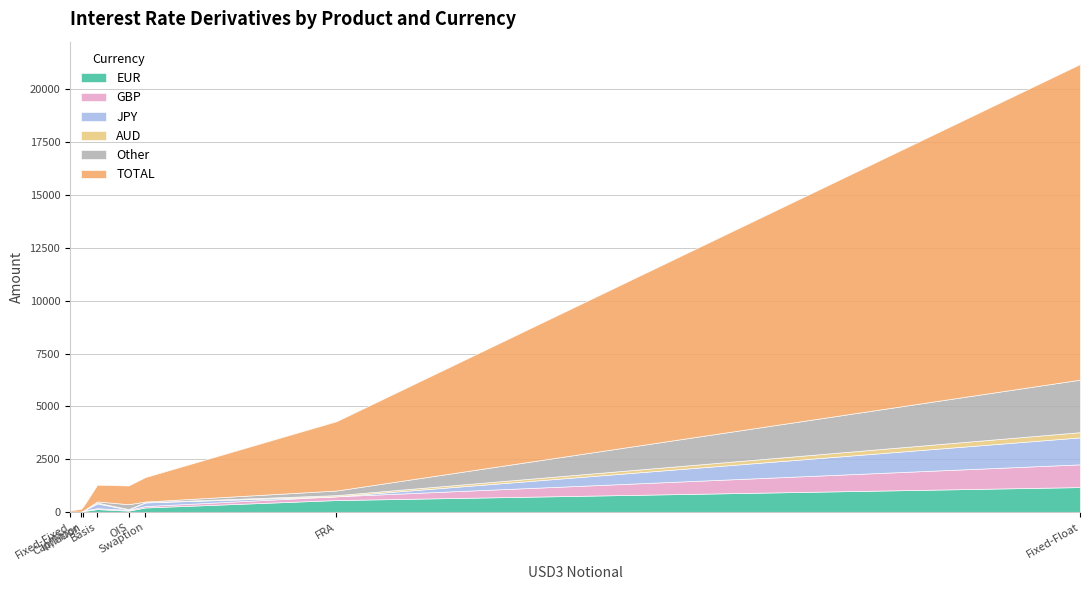

Does the chart have visible grid lines?

Yes